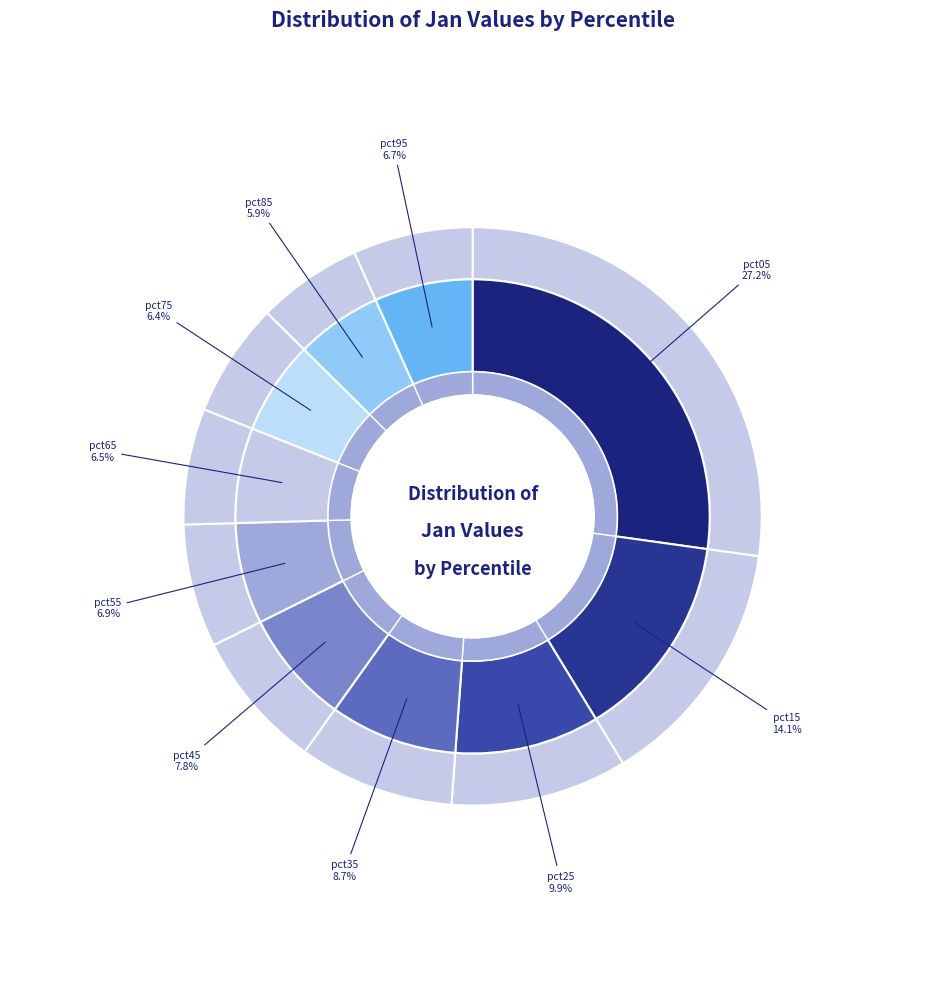

What percentage do pct75 and pct15 together represent?

20.5%